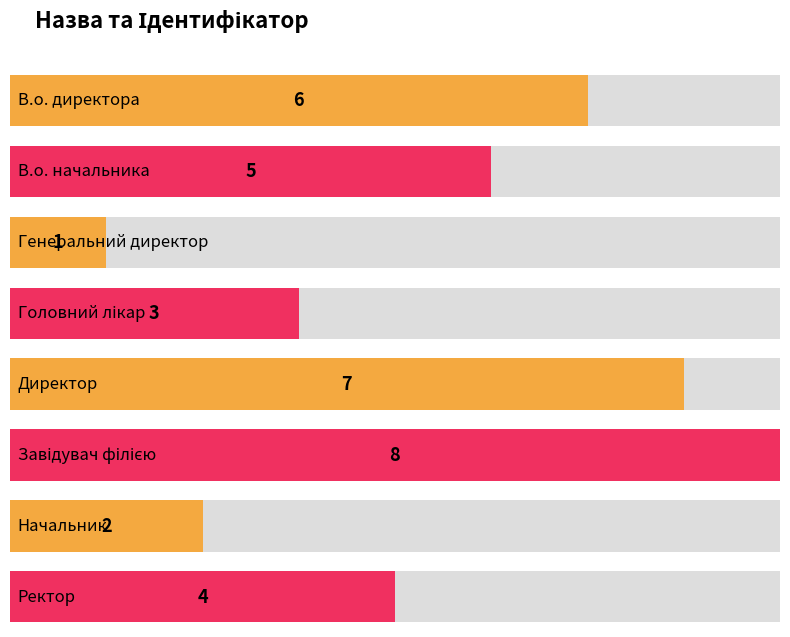

What is the label of the 7th bar from the right?

В.о. начальника